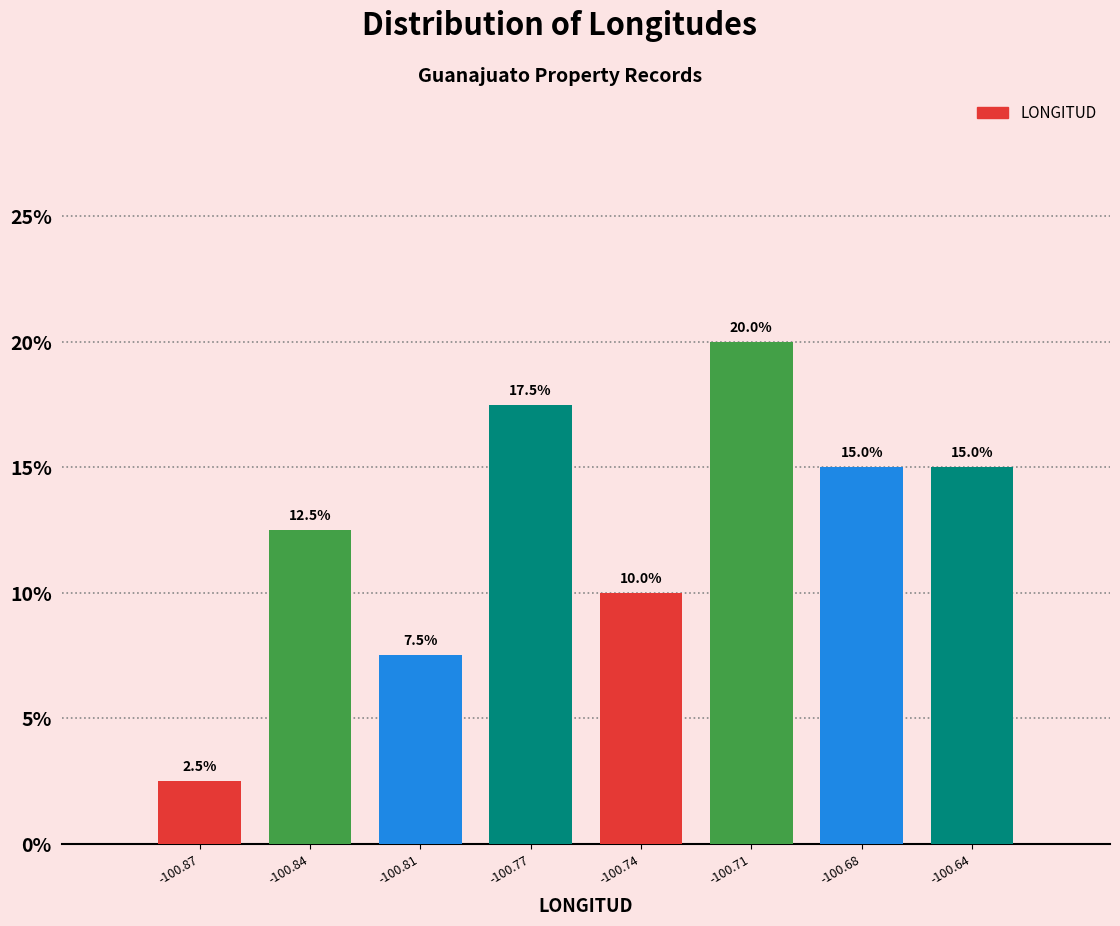

Reading left to right, transcribe all the data shown in this chart.

2.5	12.5	7.5	17.5	10.0	20.0	15.0	15.0